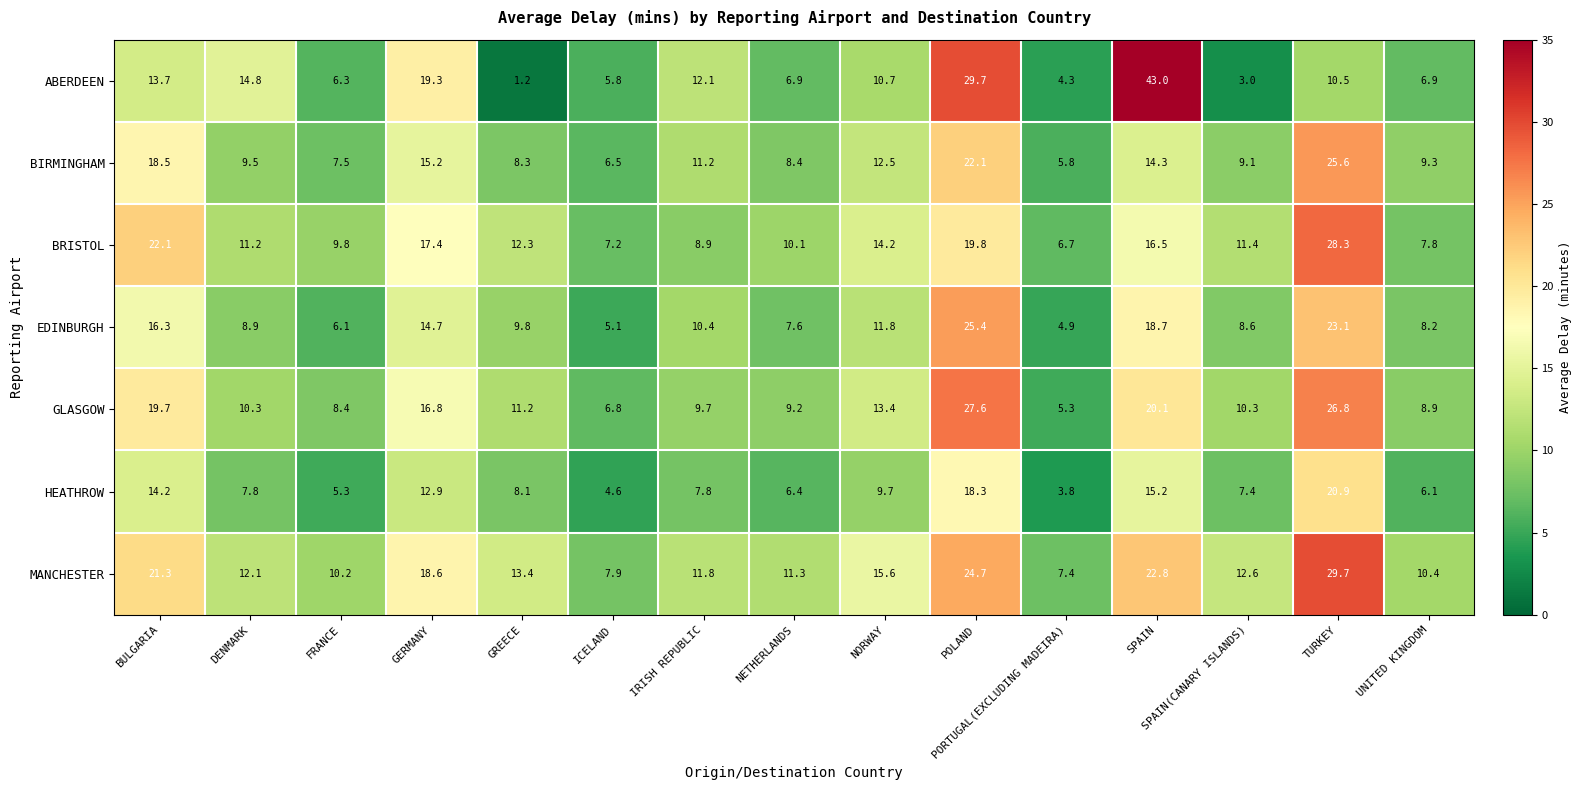

At which category does the chart reach its peak across all series?

SPAIN